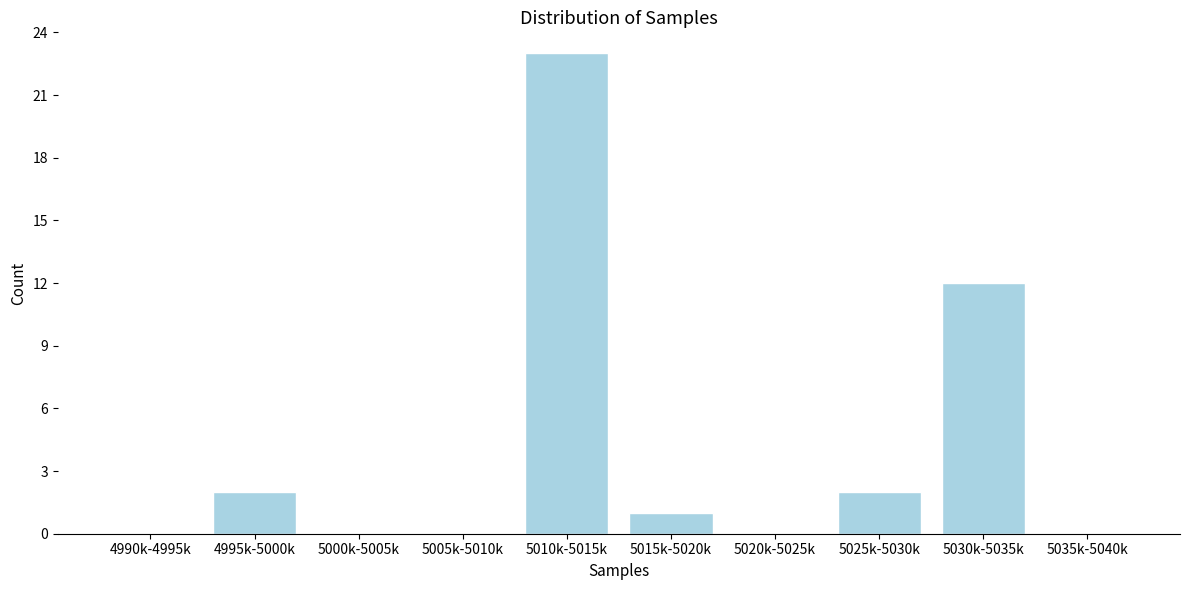

Reading left to right, extract all data points from this chart.

4990k-4995k=0	4995k-5000k=2	5000k-5005k=0	5005k-5010k=0	5010k-5015k=23	5015k-5020k=1	5020k-5025k=0	5025k-5030k=2	5030k-5035k=12	5035k-5040k=0